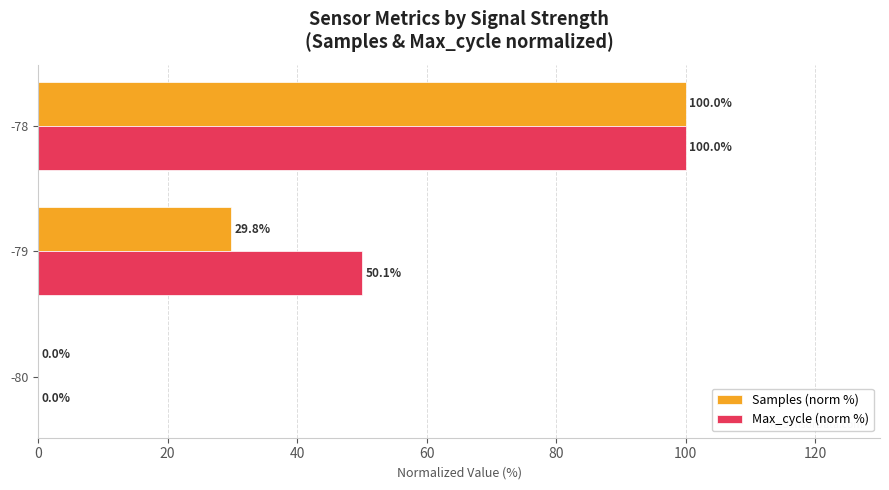

What is the approximate value of Samples (norm %) at -78?

100.0